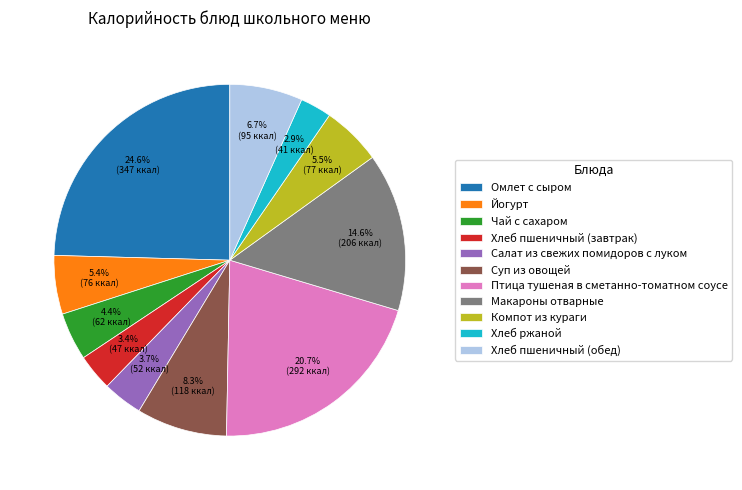

To the nearest percent, what is the combined percentage of Йогурт and Хлеб ржаной?

8%